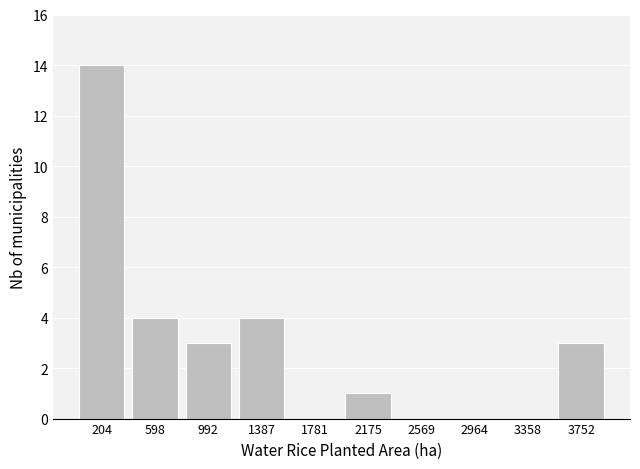

Over which range of the x-axis is the bar tallest?

0 to 400